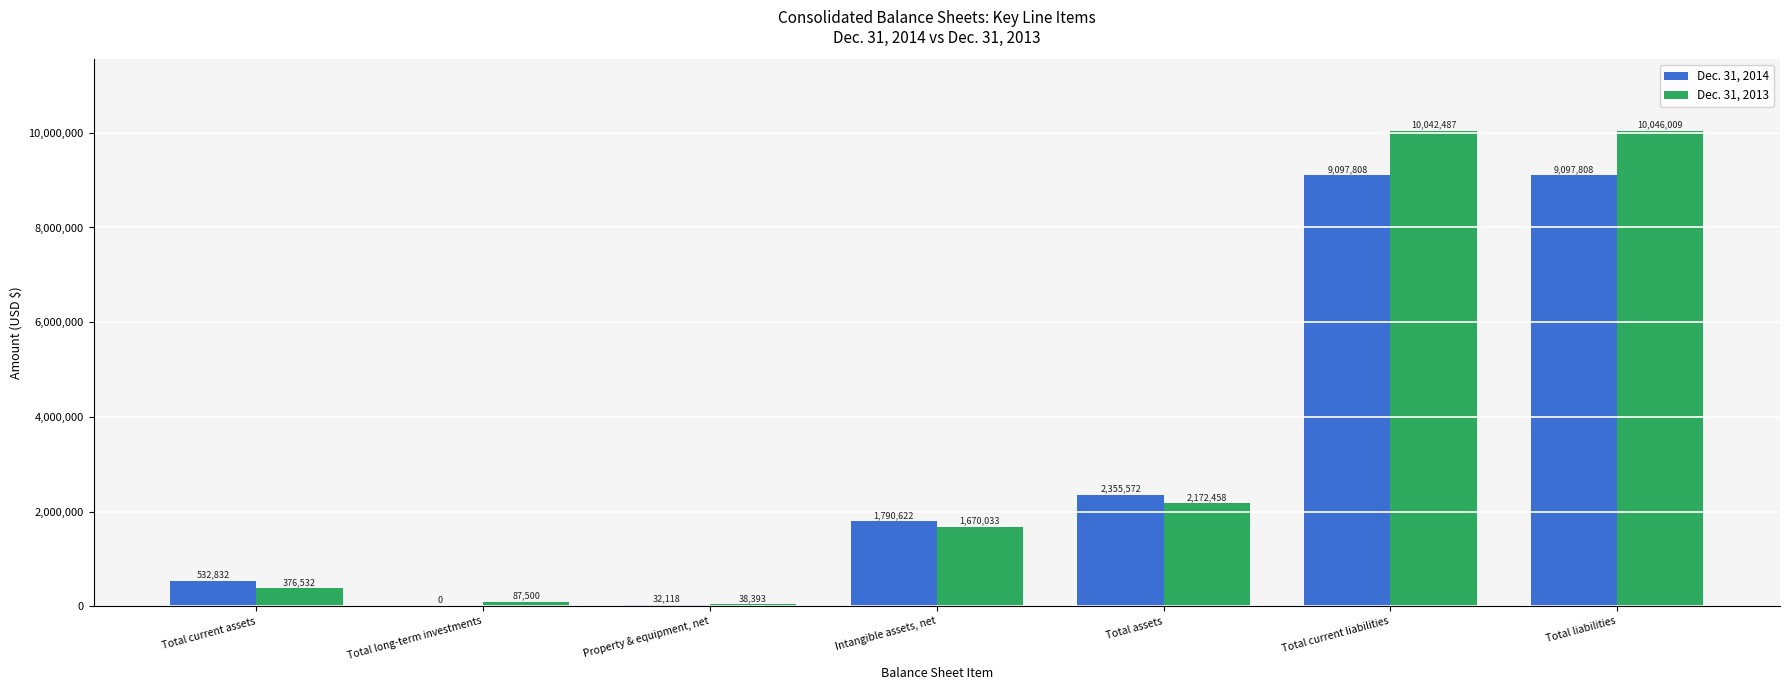

What is the sum of all Dec. 31, 2013 values?

24433412